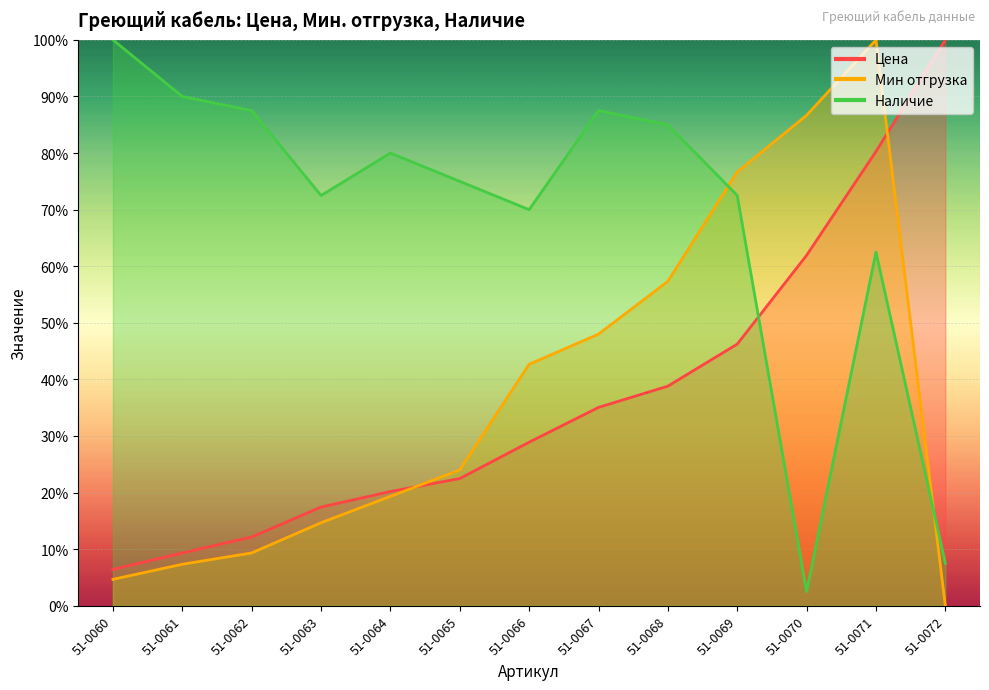

Is the value of Мин отгрузка at 51-0070 greater than the value of Наличие at 51-0070?

Yes